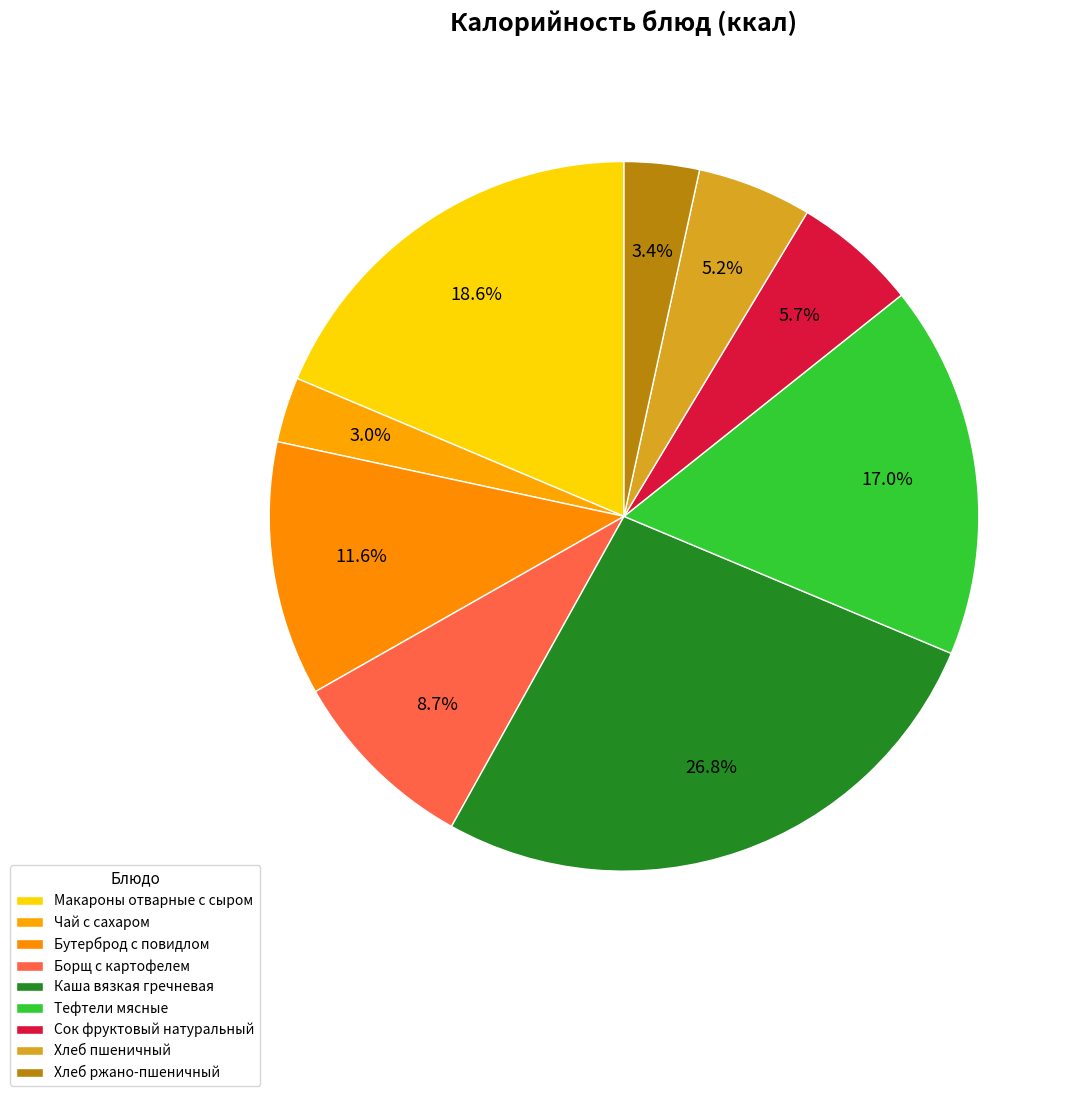

How many slices are in this pie chart?

9